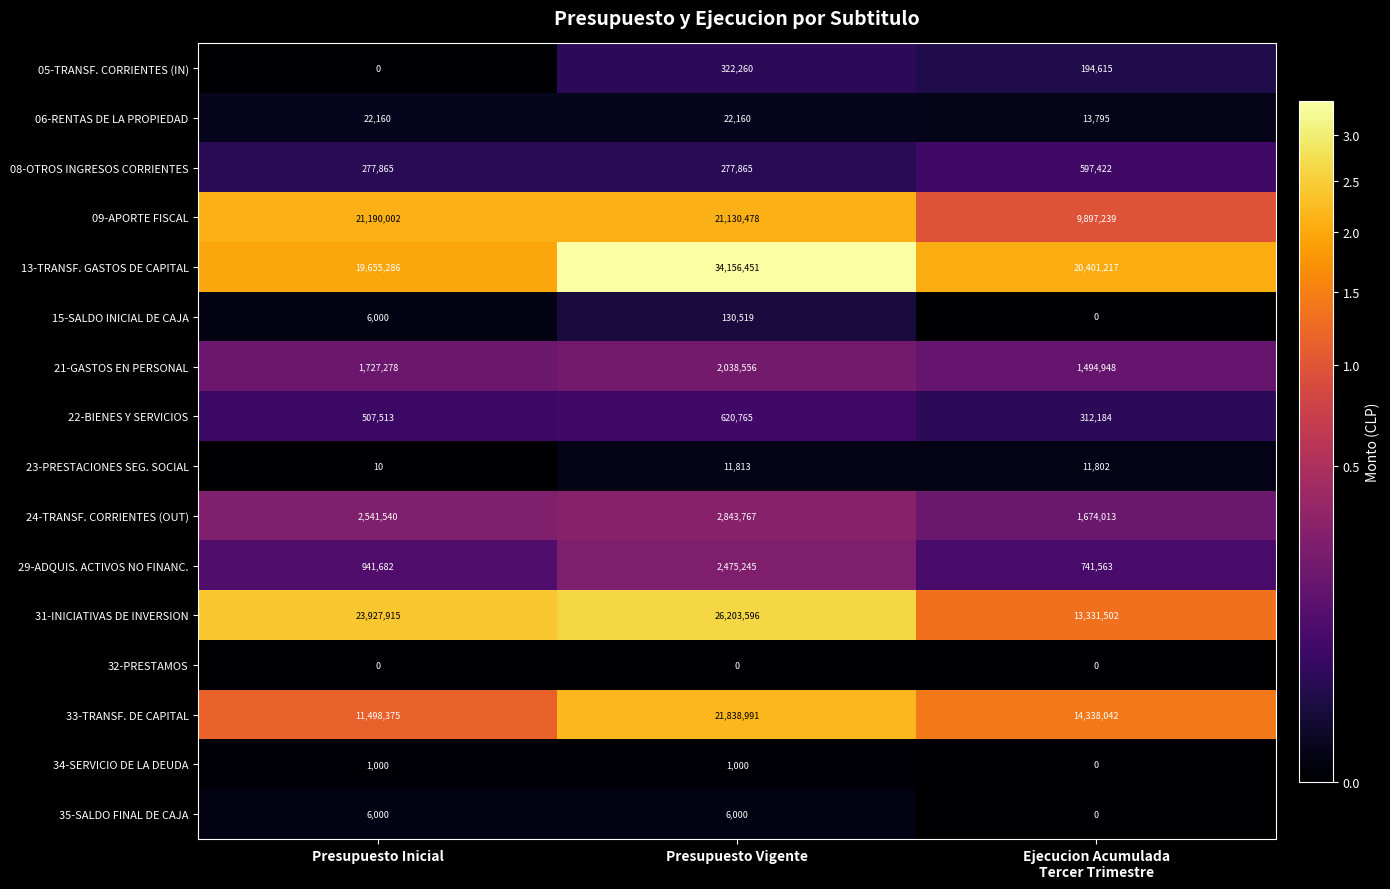

At which category is the sum across all series the highest?

Presupuesto Vigente